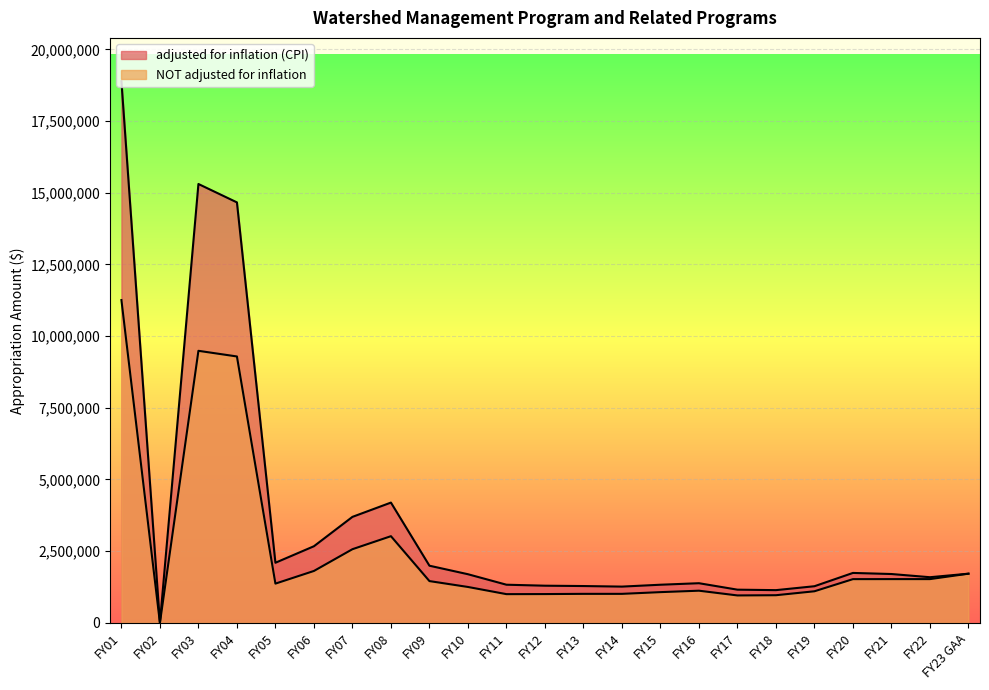

What is the greatest value displayed?

18890032